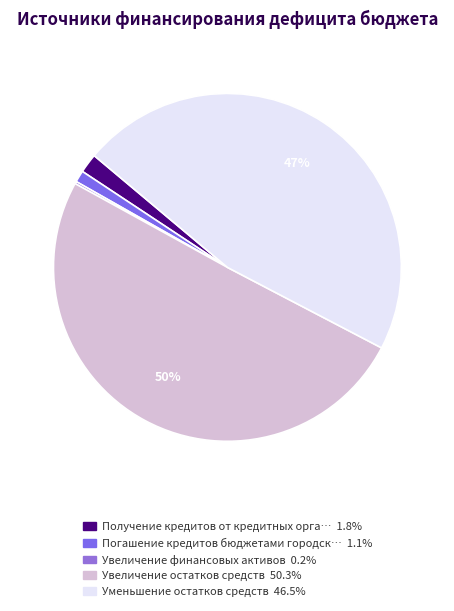

What is the smallest slice in the pie chart?

Увеличение финансовых активов